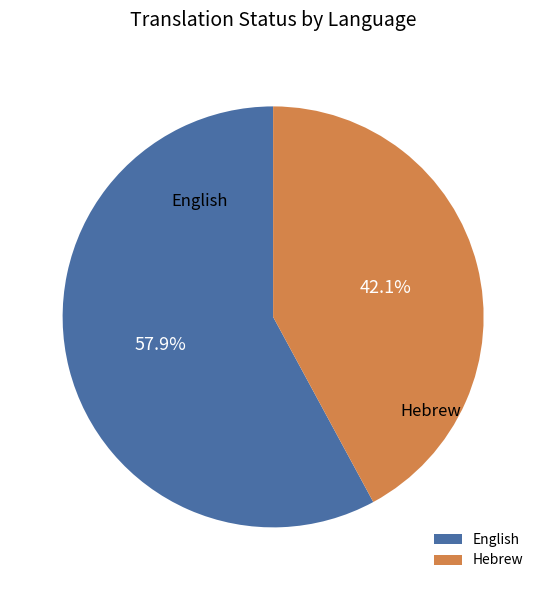

To the nearest percent, what is the difference between the largest and smallest slice percentages?

16%